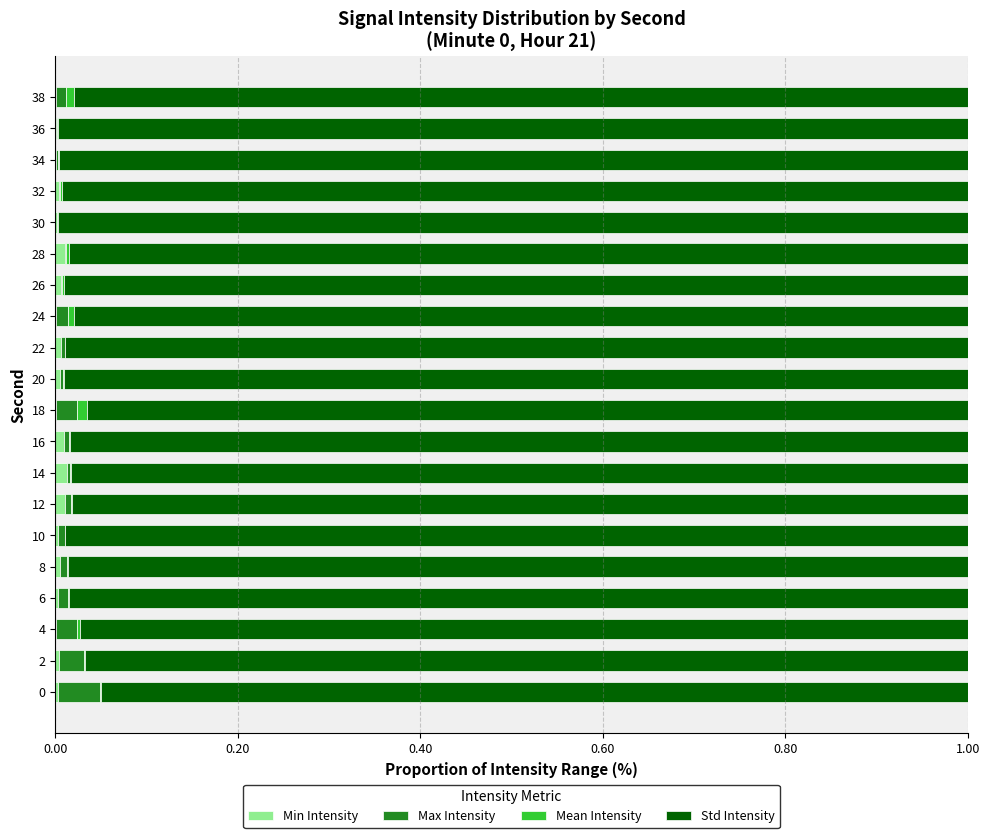

How many data points does each series have?

20